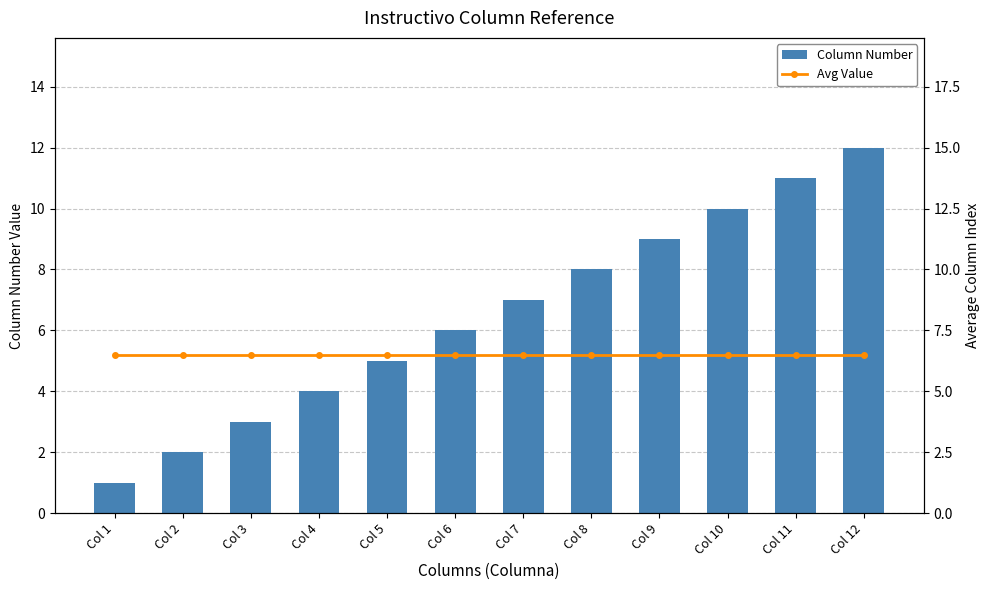

Reading right to left, list all the values displayed in this chart.

Column Number: Col 12=12.0	Col 11=11.0	Col 10=10.0	Col 9=9.0	Col 8=8.0	Col 7=7.0	Col 6=6.0	Col 5=5.0	Col 4=4.0	Col 3=3.0	Col 2=2.0	Col 1=1.0
Avg Value: Col 12=6.5	Col 11=6.5	Col 10=6.5	Col 9=6.5	Col 8=6.5	Col 7=6.5	Col 6=6.5	Col 5=6.5	Col 4=6.5	Col 3=6.5	Col 2=6.5	Col 1=6.5